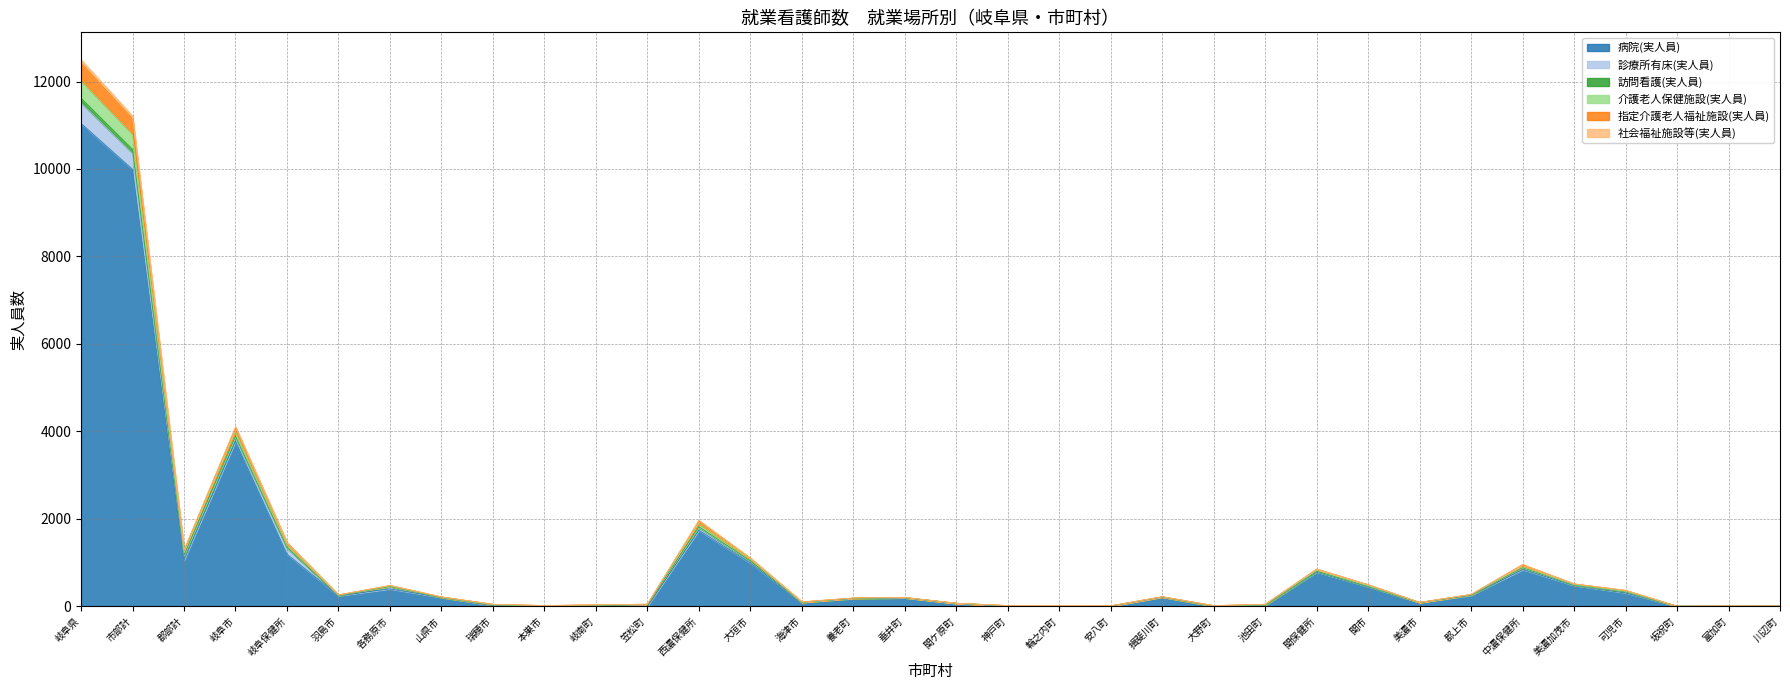

At which label does 病院(実人員) reach its peak?

岐阜県